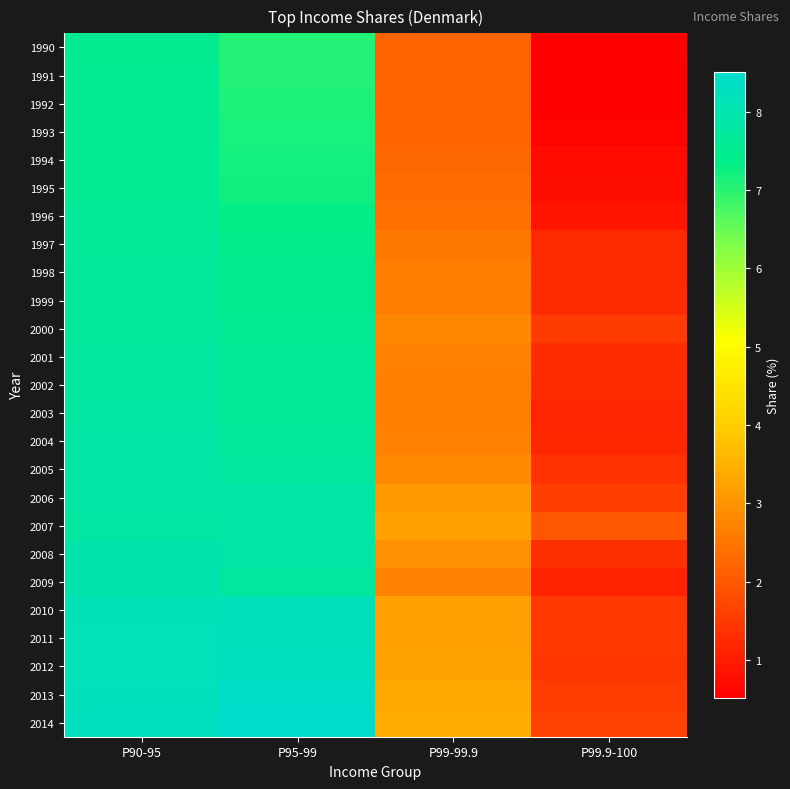

At how many categories does at least one series exceed 3?

3